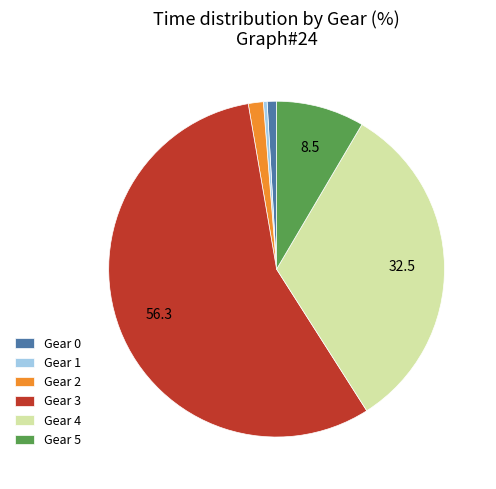

How many segments does this pie chart have?

6